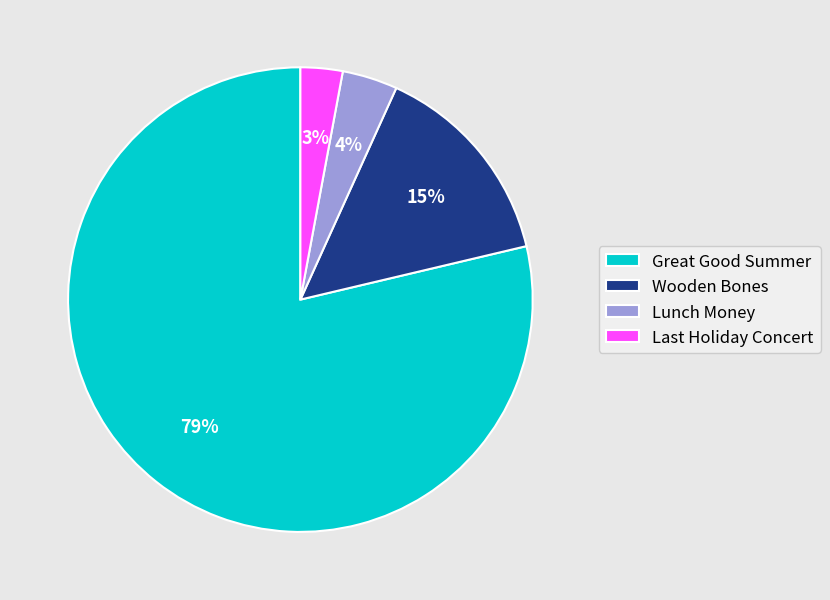

Is there any slice that represents more than half of the pie?

Yes